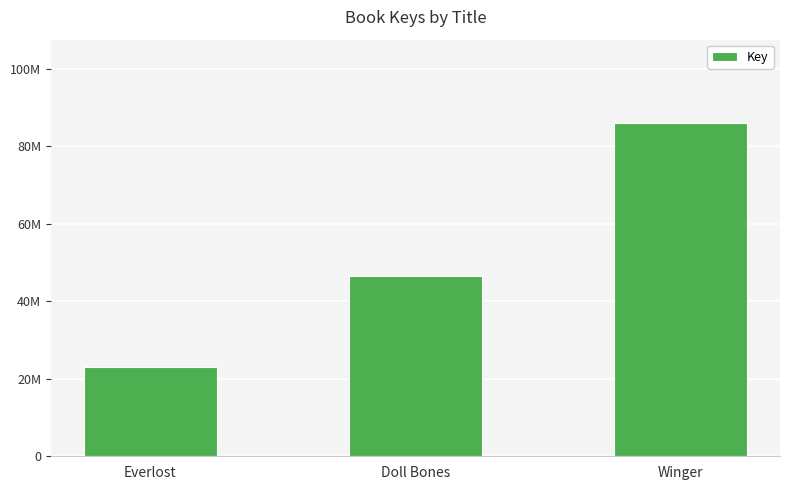

Rank the categories by value from lowest to highest.

Everlost, Doll Bones, Winger